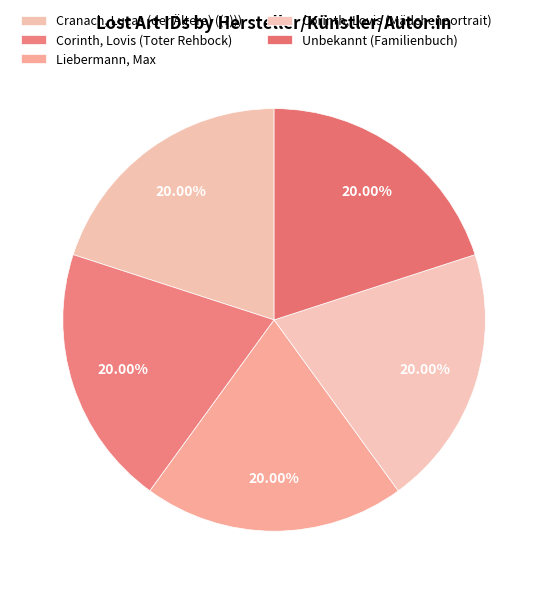

What percentage is the Corinth, Lovis (Toter Rehbock) slice, to the nearest percent?

20%